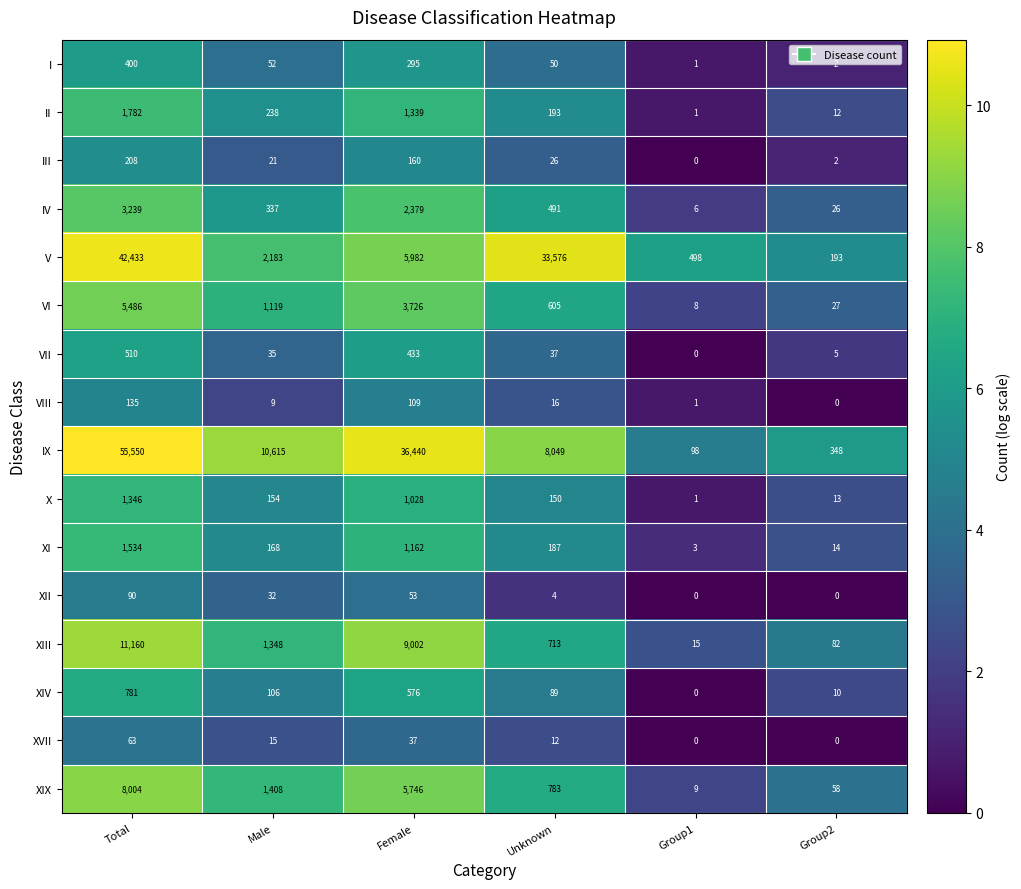

What is the difference between the I values at Total and Female?

105